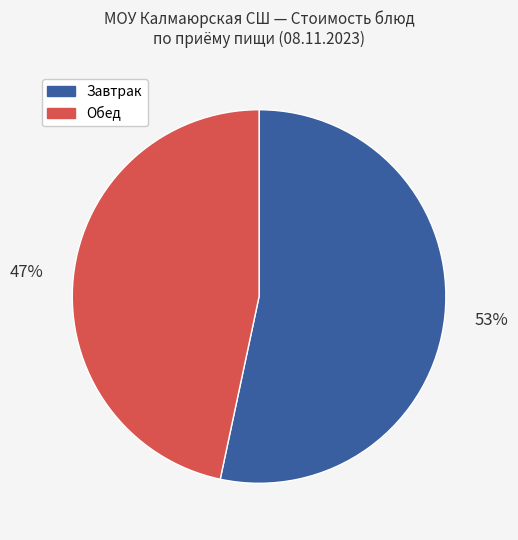

To the nearest percent, what is the average slice percentage?

50%